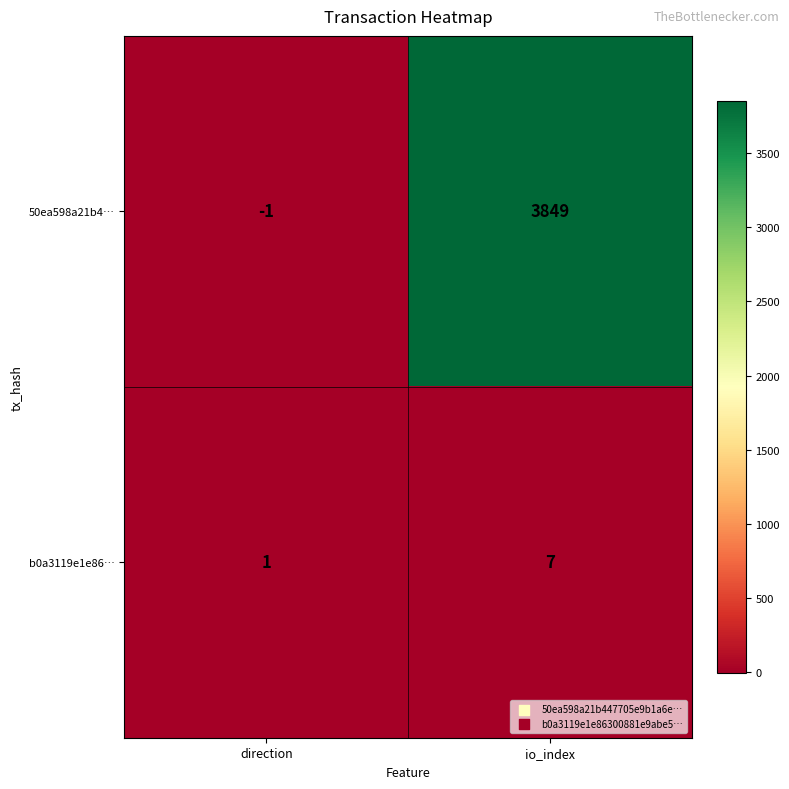

What is the spread (max minus min) of values at direction?

2